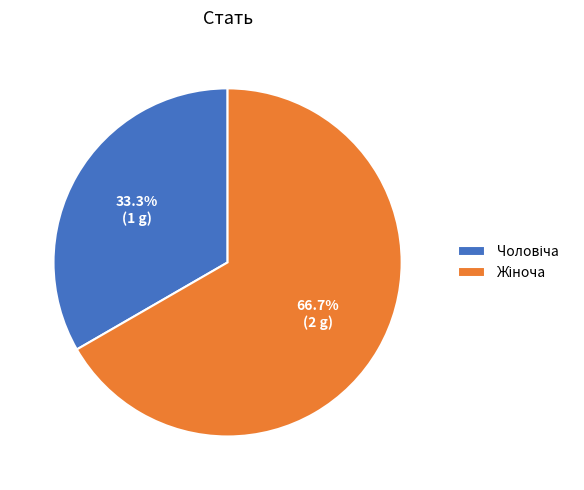

Is there any slice that represents more than half of the pie?

Yes